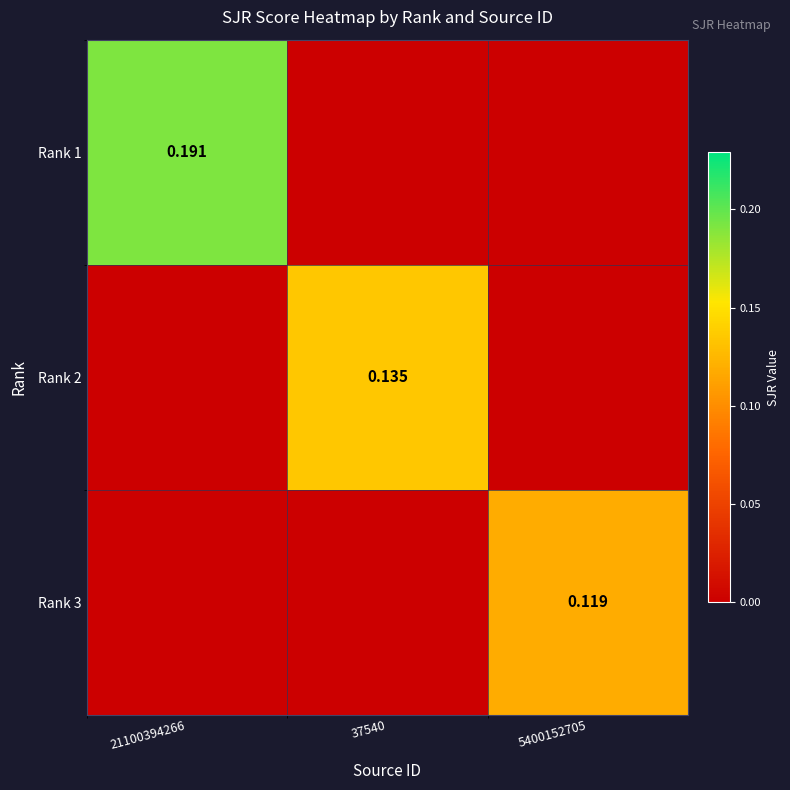

How many series are shown in this chart?

3